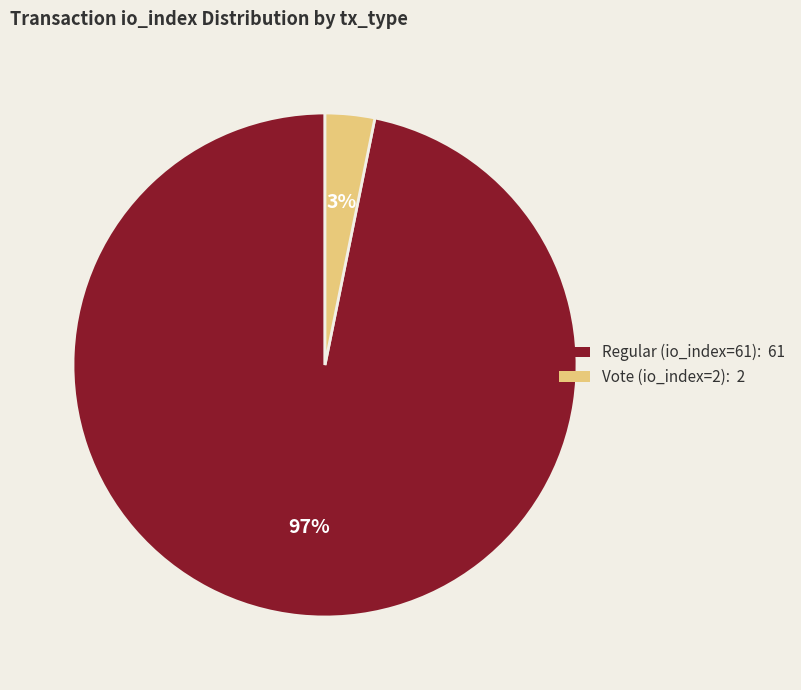

Is Vote (io_index=2) the majority of the pie?

No